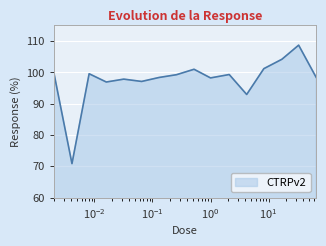

What is the greatest value displayed?

108.7